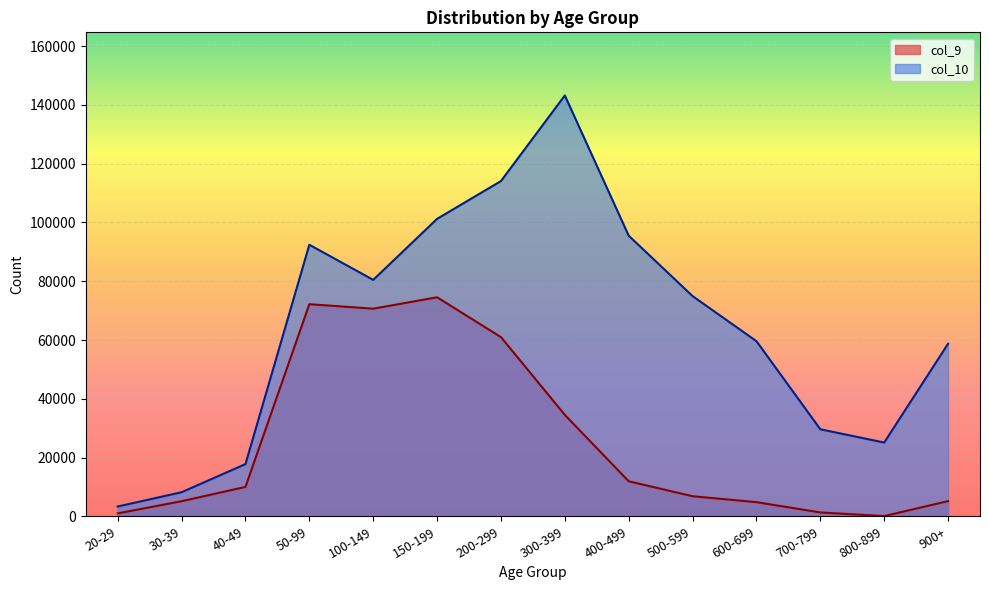

Reading left to right, transcribe all the data shown in this chart.

col_9: 20-29=1006	30-39=5143	40-49=10009	50-99=72181	100-149=70665	150-199=74534	200-299=60988	300-399=34518	400-499=11928	500-599=6844	600-699=4823	700-799=1325	800-899=88	900+=5178
col_10: 20-29=3346	30-39=8203	40-49=17770	50-99=92415	100-149=80457	150-199=101222	200-299=114083	300-399=143208	400-499=95494	500-599=74937	600-699=59606	700-799=29625	800-899=25110	900+=58723